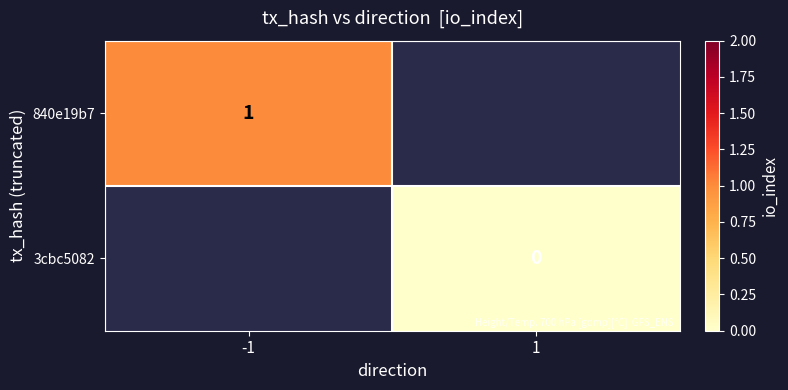

What is the greatest value displayed?

1.0